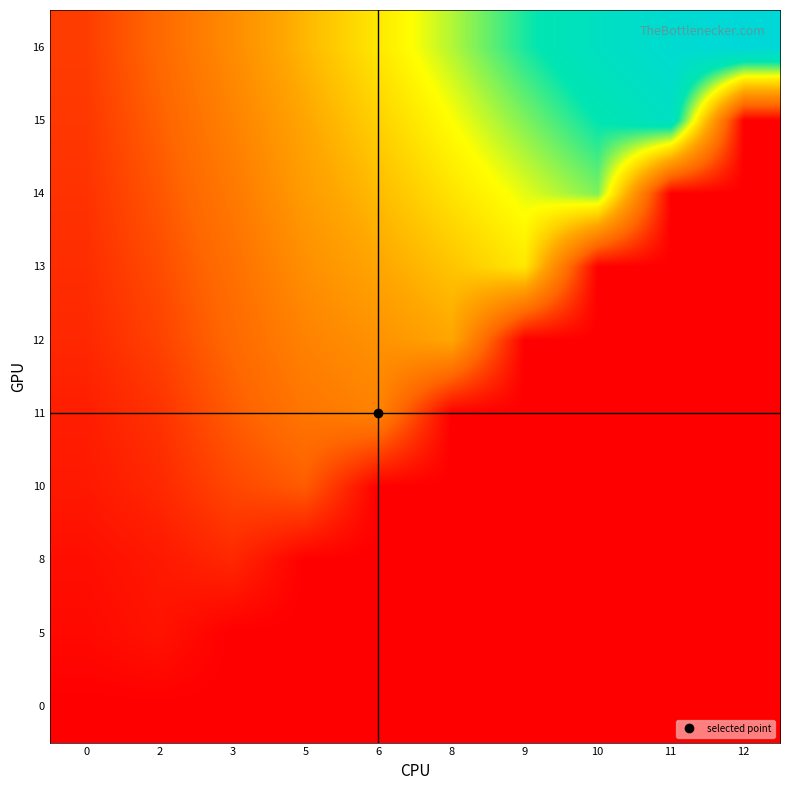

How many series are shown in this chart?

10